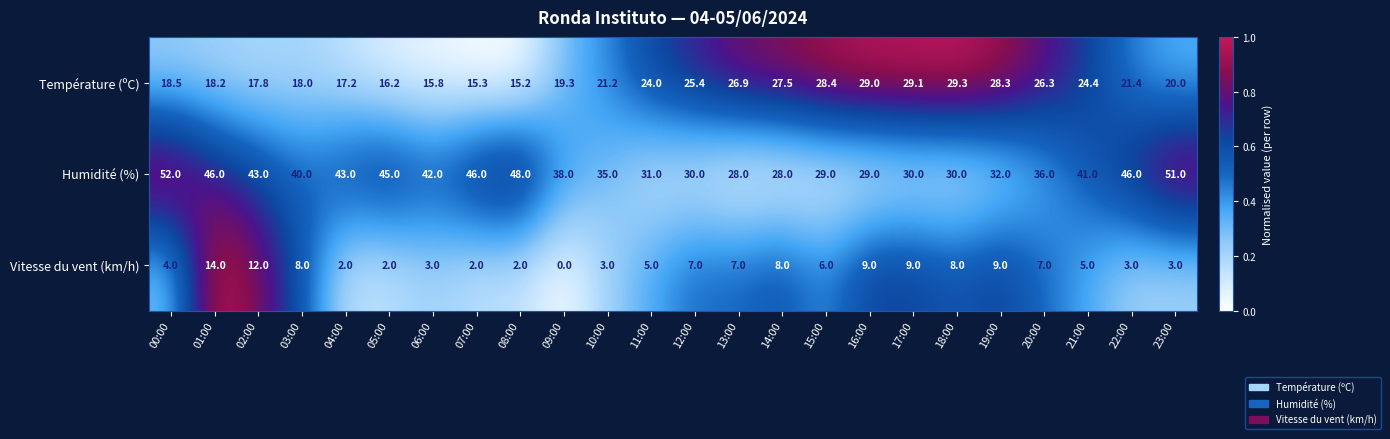

Where does the Température (ºC) series first go above 21?

10:00